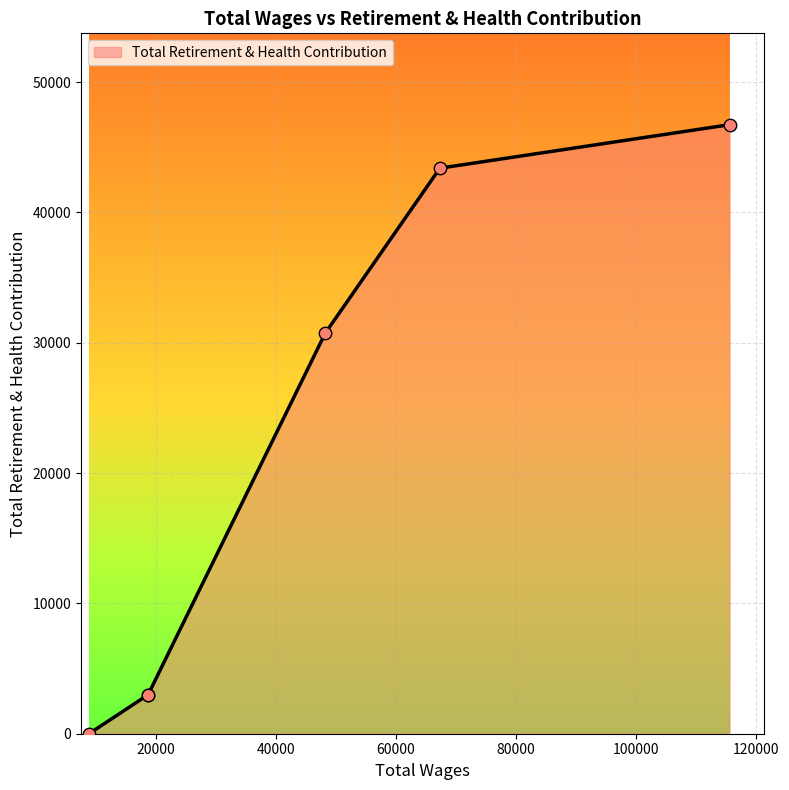

What is the change in value from 48227.0 to 8857.0?

-30733